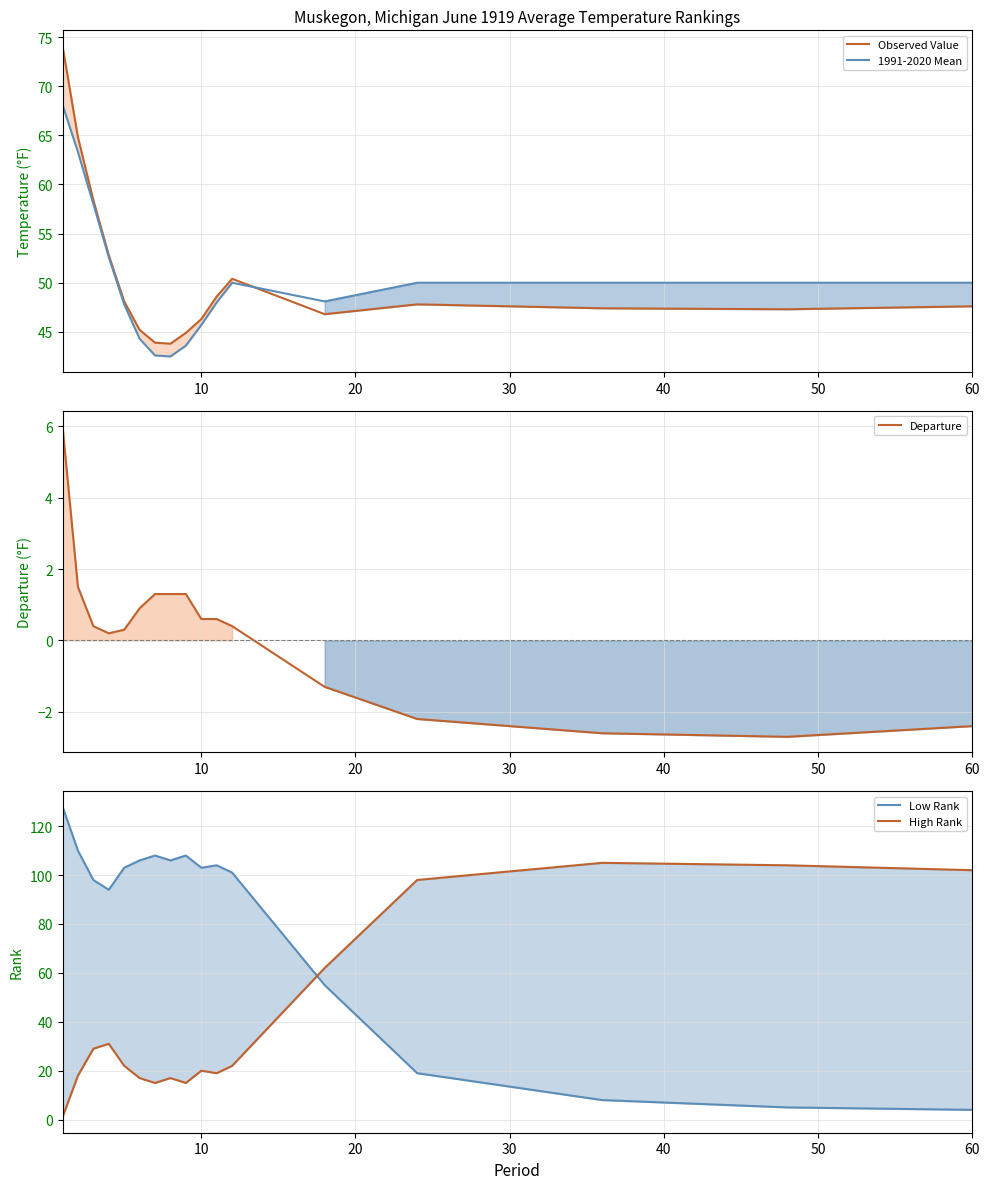

The 1991-2020 Mean series shows 58.3 at 7. True or false?

False